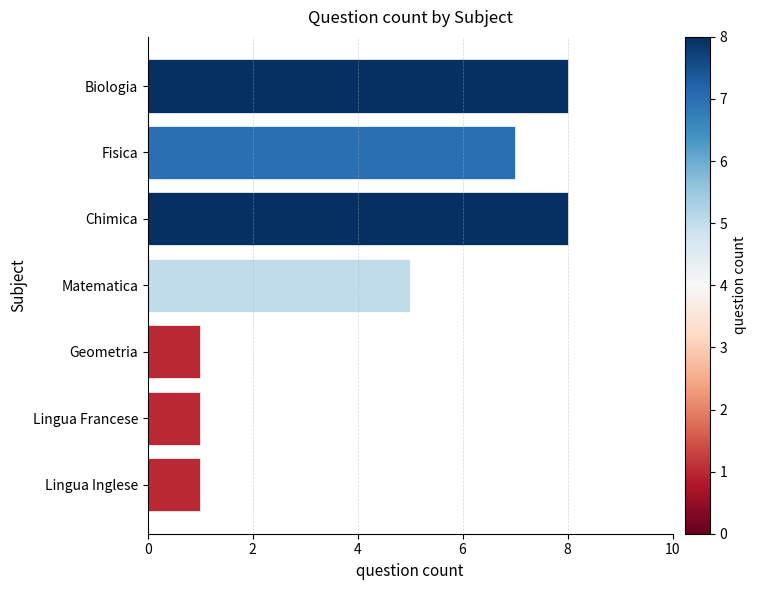

Reading bottom to top, extract all data points from this chart.

1	1	1	5	8	7	8